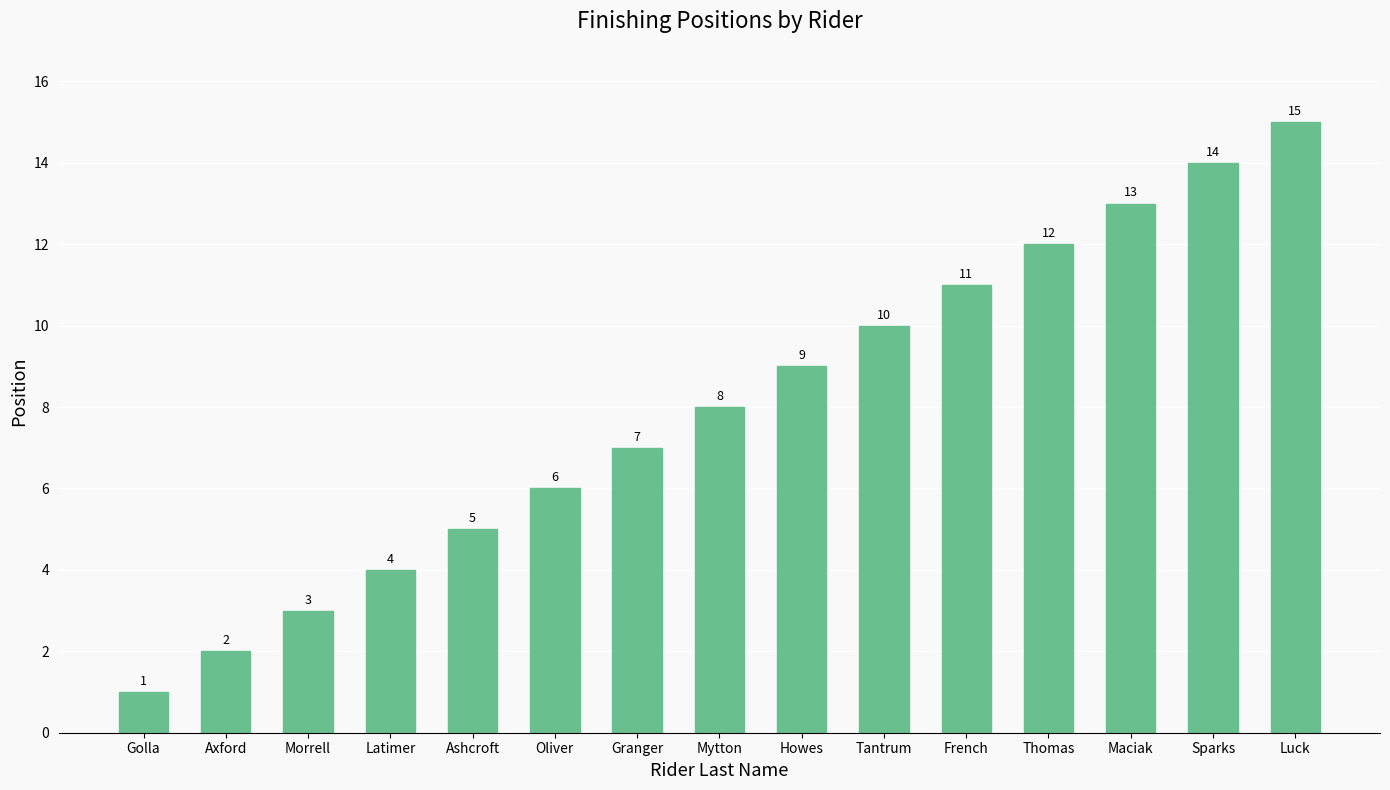

Does the chart contain any negative values?

No